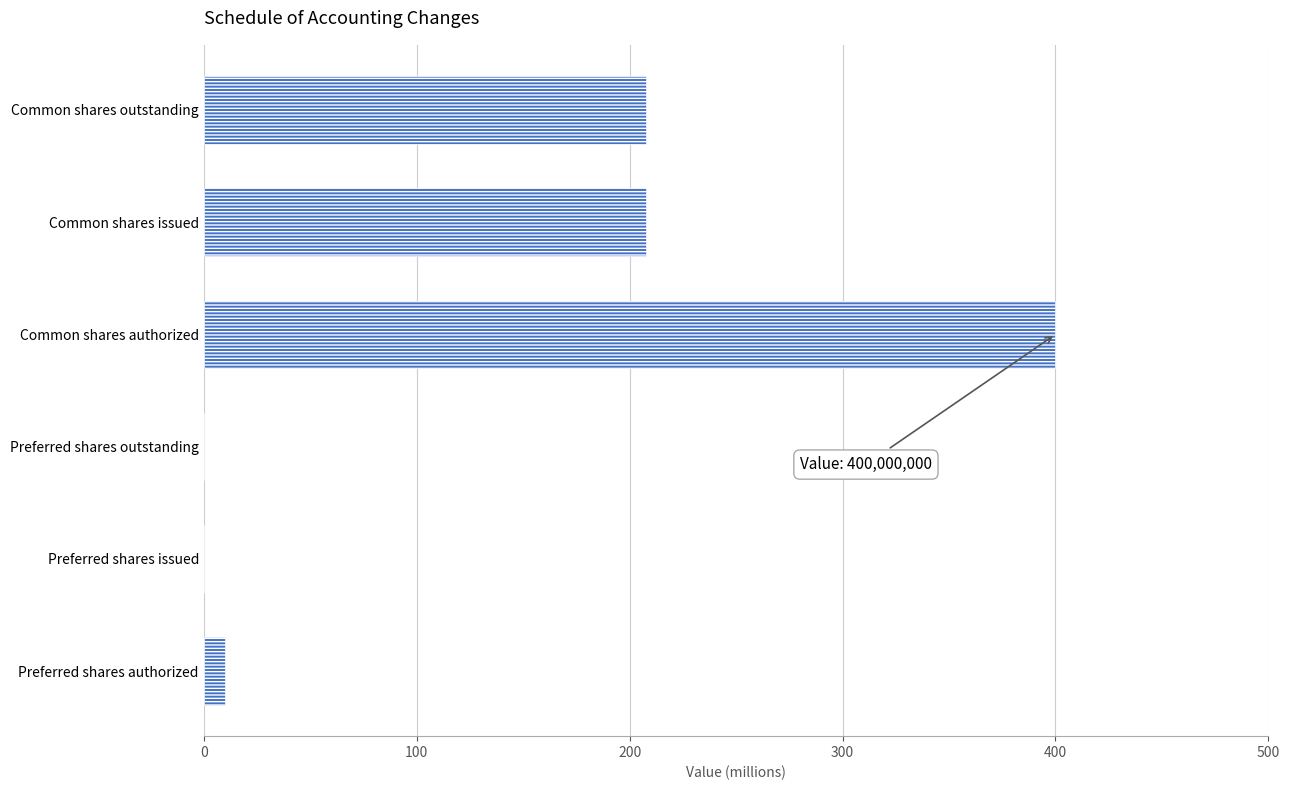

What is the greatest value displayed?

400.0